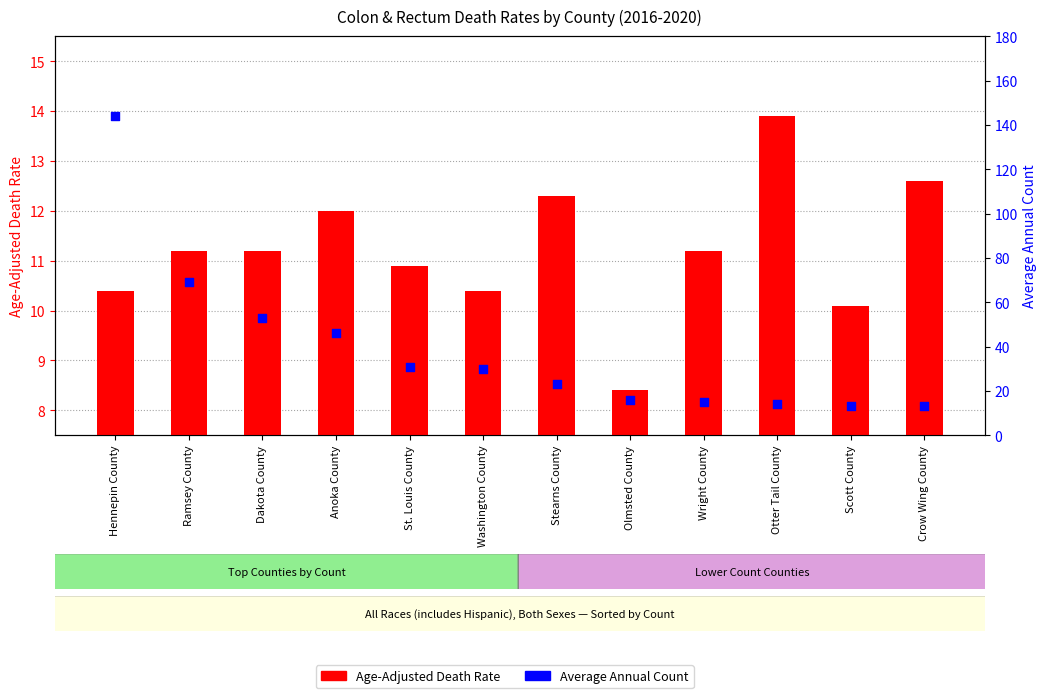

Is the value of Average Annual Count at Wright County greater than the value of Age-Adjusted Death Rate at Hennepin County?

Yes